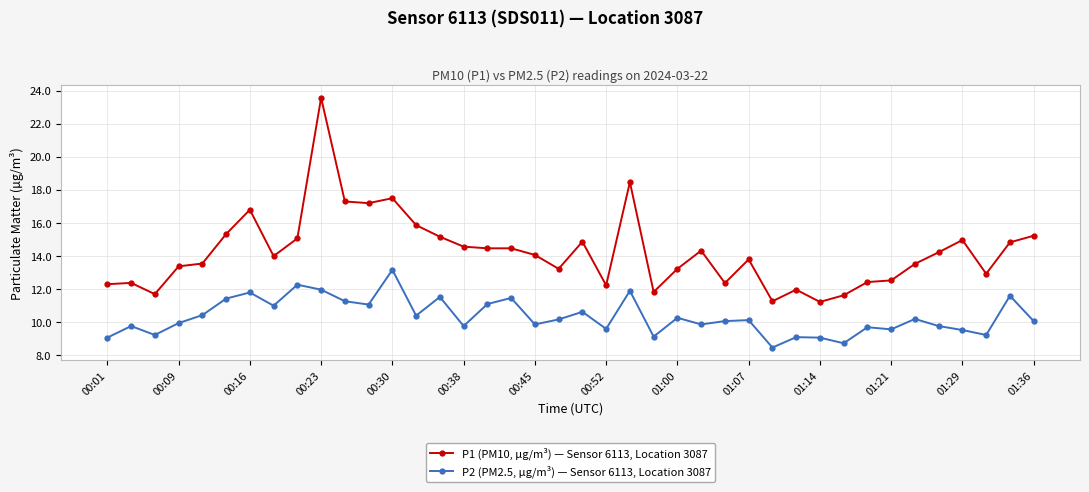

Which series has the largest total across all categories?

P1 (PM10, µg/m³) — Sensor 6113, Location 3087